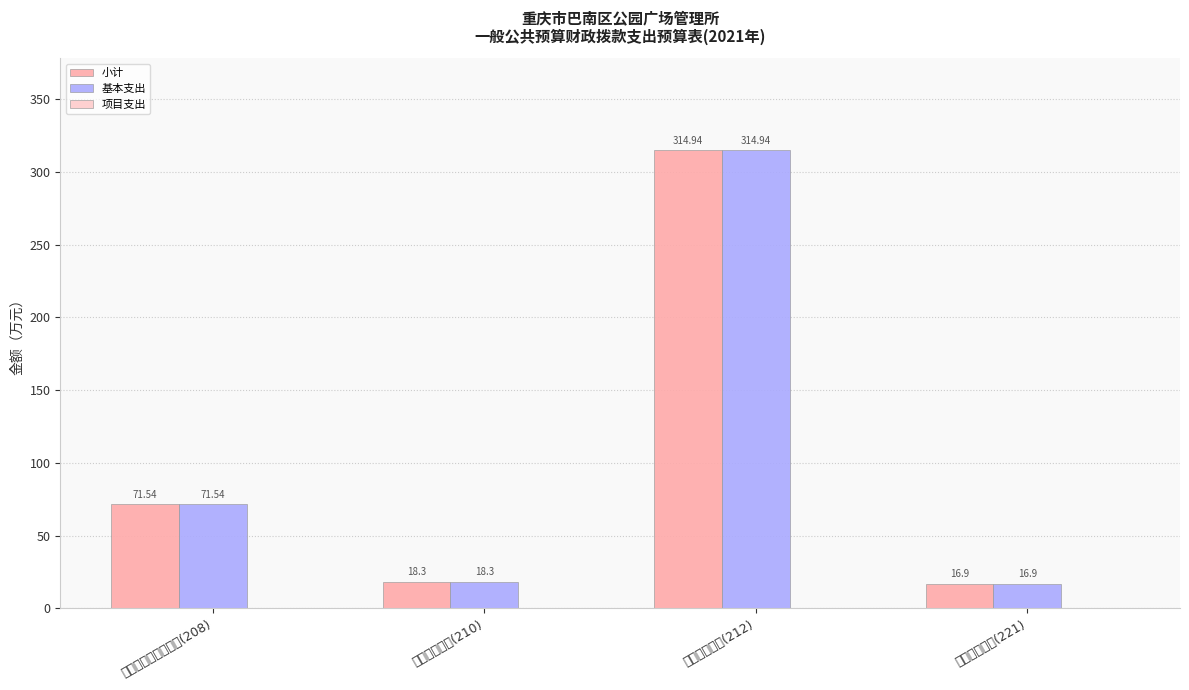

What is the sum of all 基本支出 values?

421.7